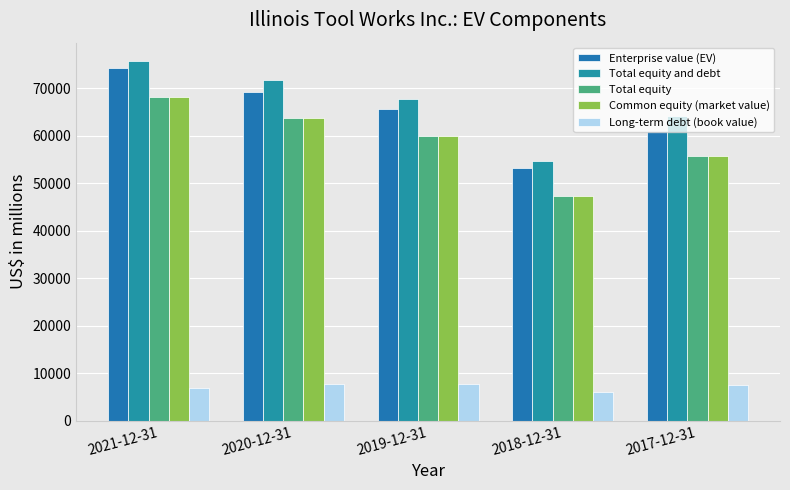

True or false: Total equity and debt has a value of 75818 at 2021-12-31.

True